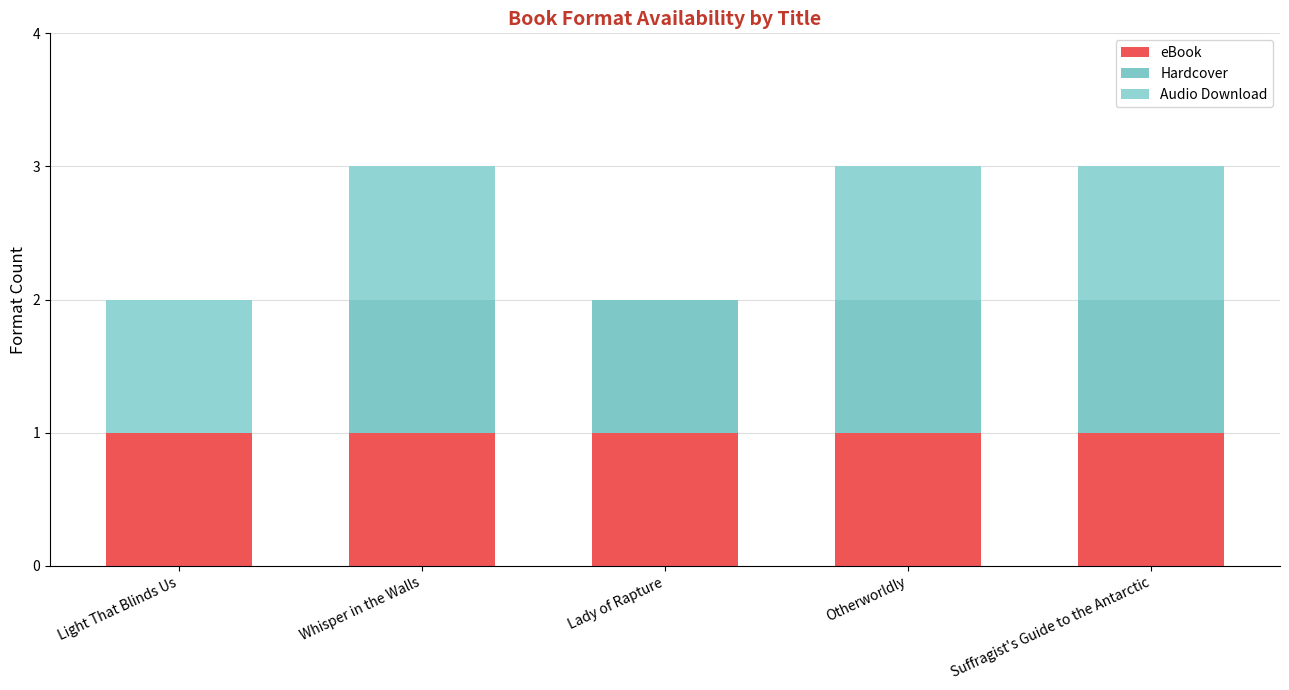

Rank the series by their maximum value, from lowest to highest.

eBook, Hardcover, Audio Download